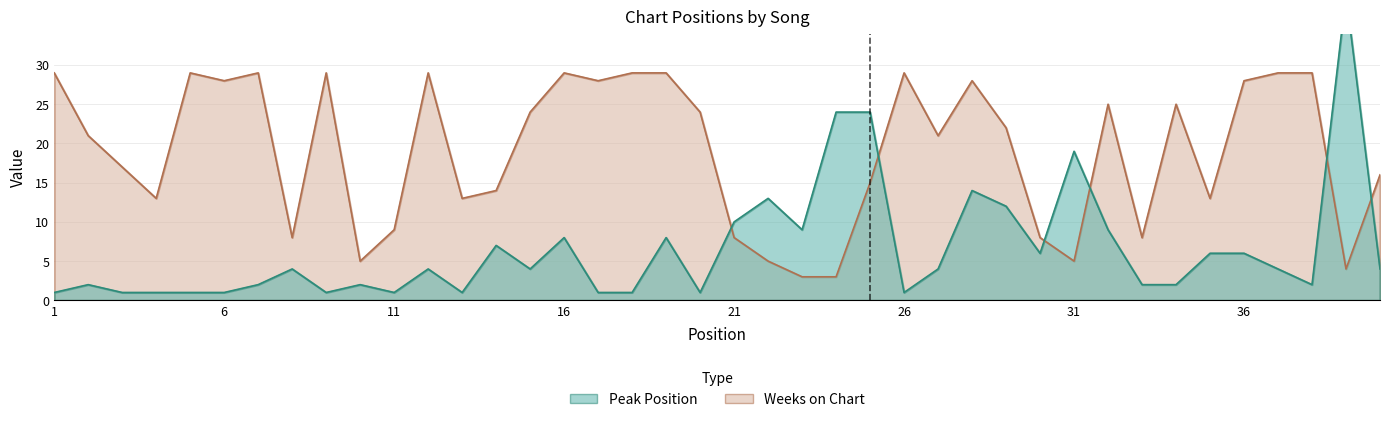

Reading left to right, list all the values displayed in this chart.

Peak Position: 1=1	2=2	3=1	4=1	5=1	6=1	7=2	8=4	9=1	10=2	11=1	12=4	13=1	14=7	15=4	16=8	17=1	18=1	19=8	20=1	21=10	22=13	23=9	24=24	25=24	26=1	27=4	28=14	29=12	30=6	31=19	32=9	33=2	34=2	35=6	36=6	37=4	38=2	39=39	40=4
Weeks on Chart: 1=29	2=21	3=17	4=13	5=29	6=28	7=29	8=8	9=29	10=5	11=9	12=29	13=13	14=14	15=24	16=29	17=28	18=29	19=29	20=24	21=8	22=5	23=3	24=3	25=15	26=29	27=21	28=28	29=22	30=8	31=5	32=25	33=8	34=25	35=13	36=28	37=29	38=29	39=4	40=16